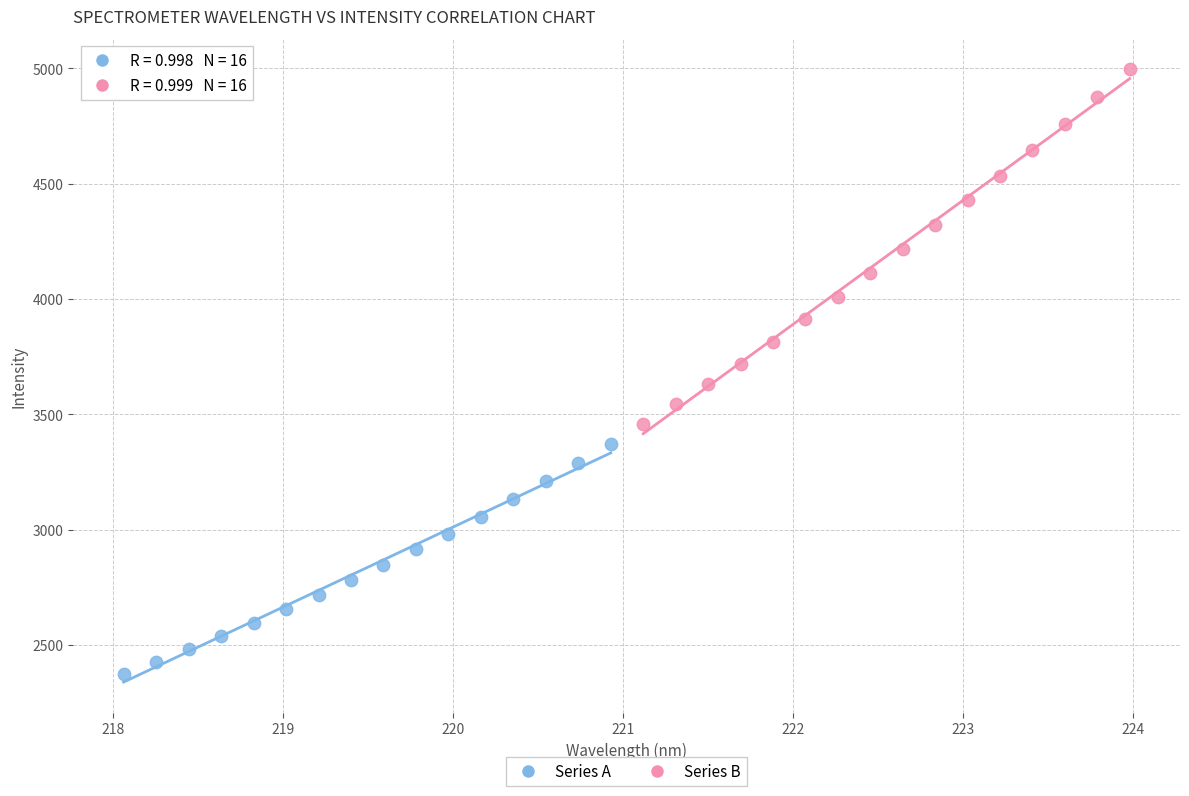

Which series contains the highest Y value?

Series B